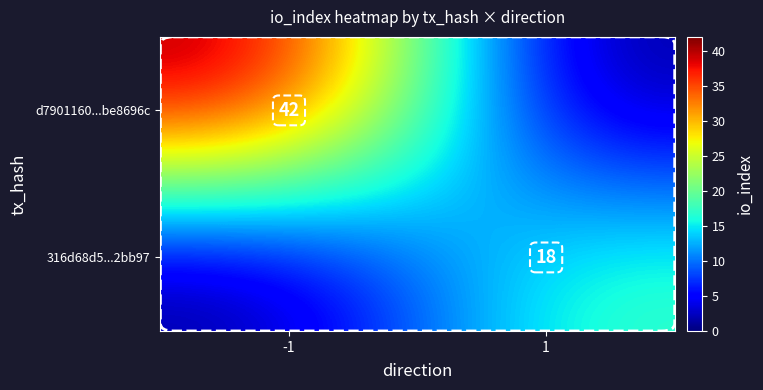

The value of d7901160...be8696c at -1 is 42. True or false?

True